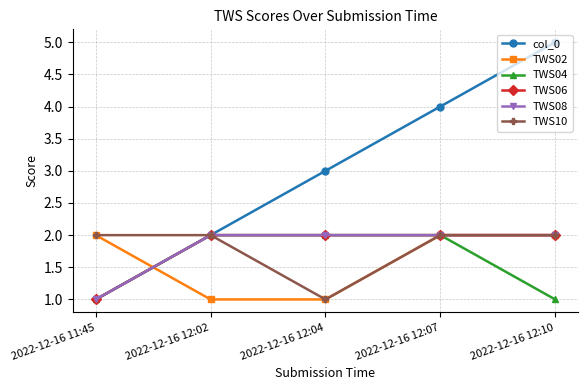

At which label does col_0 reach its peak?

2022-12-16 12:10